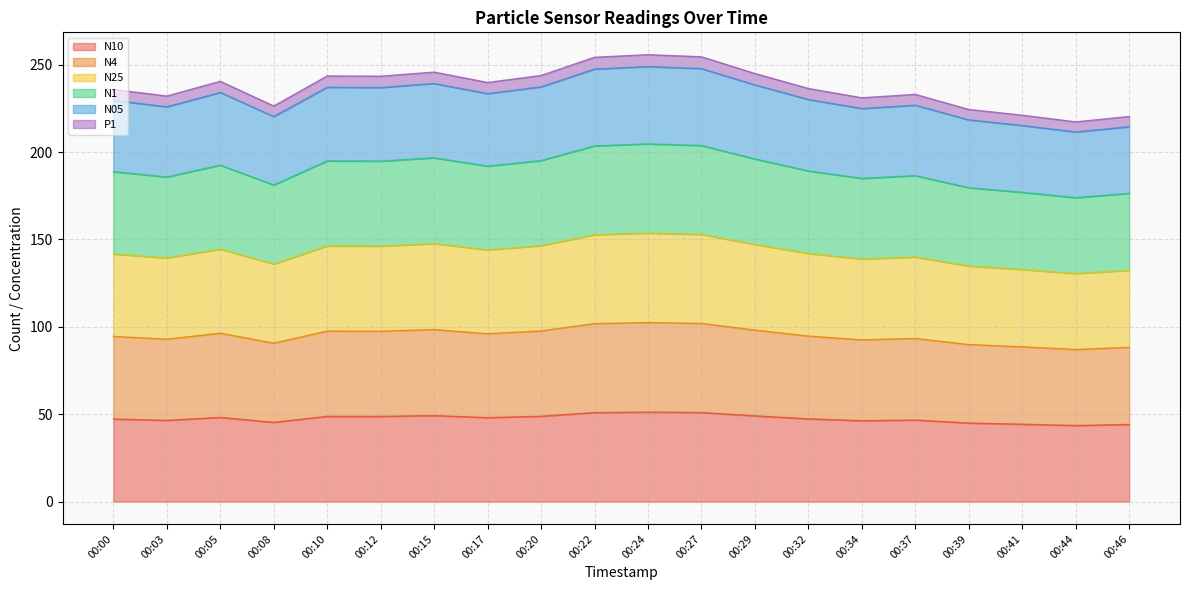

What is the total value across all series at 00:03?

232.0